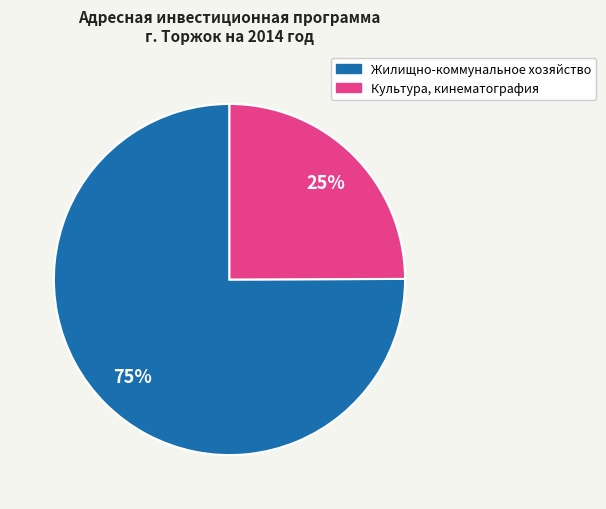

What percentage is the Культура, кинематография slice, to the nearest percent?

25%